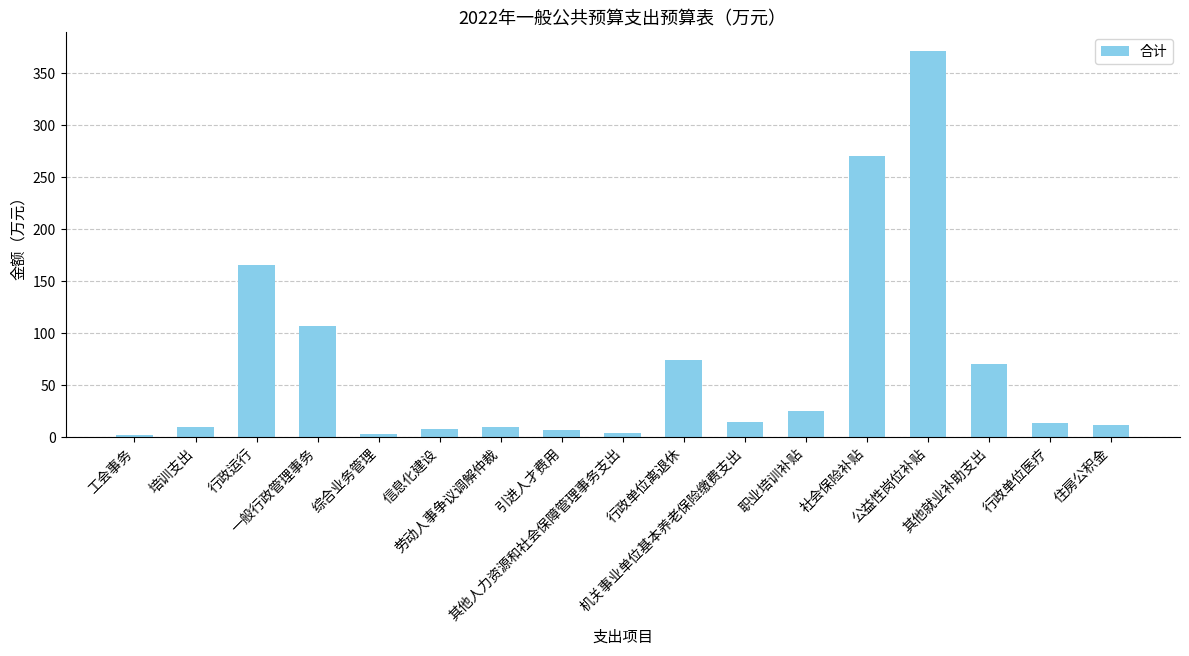

How many categories are shown in the chart?

17